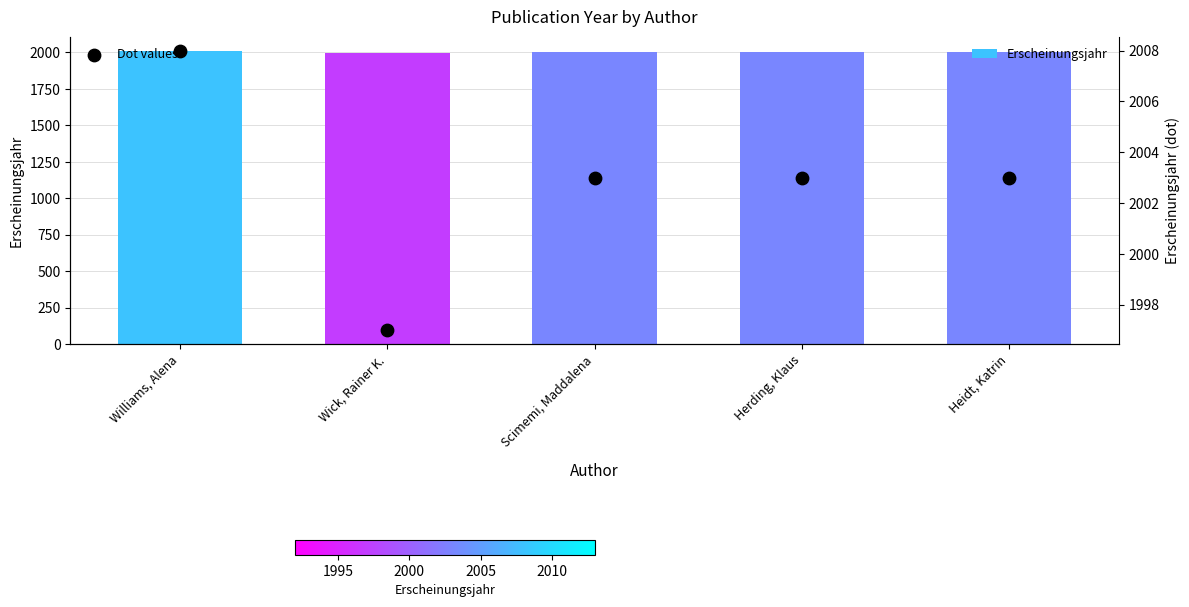

Which series contains the highest Y value?

Erscheinungsjahr